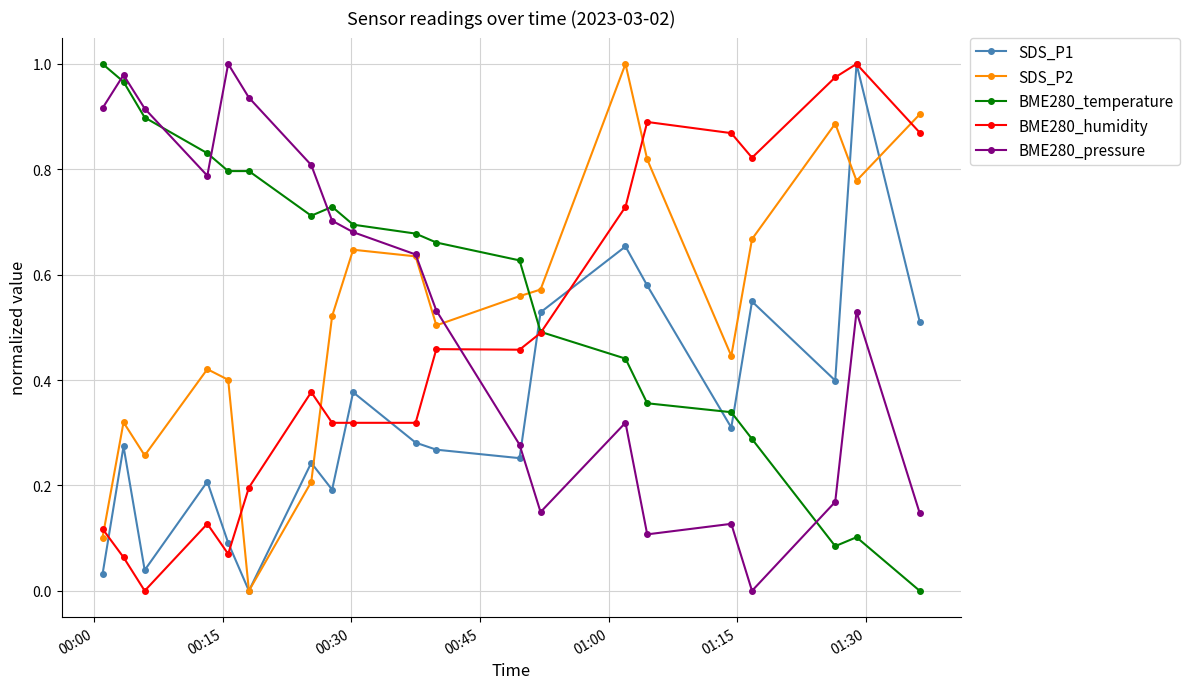

True or false: BME280_pressure and SDS_P1 cross at least once.

True